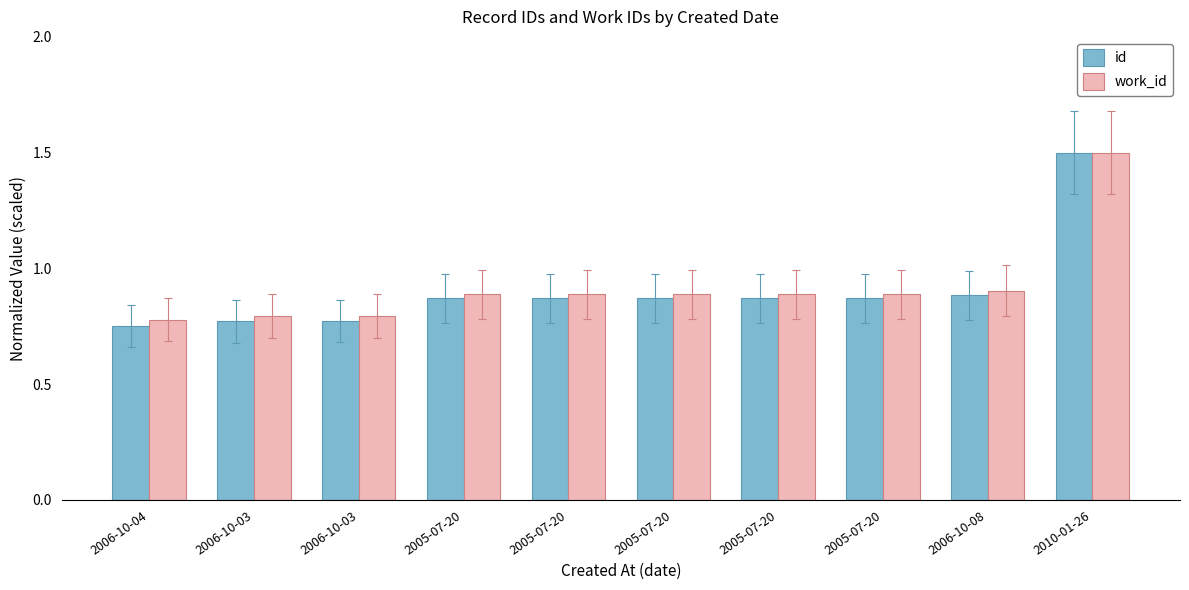

What is the label of the 2nd bar from the right?

2006-10-08